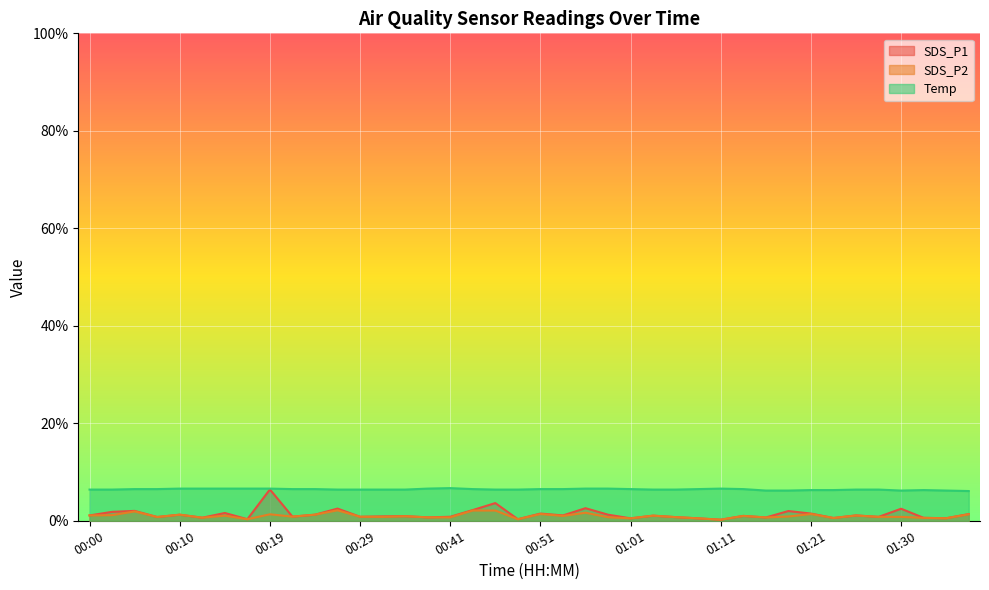

How many interior local valleys does the SDS_P2 series have?

12